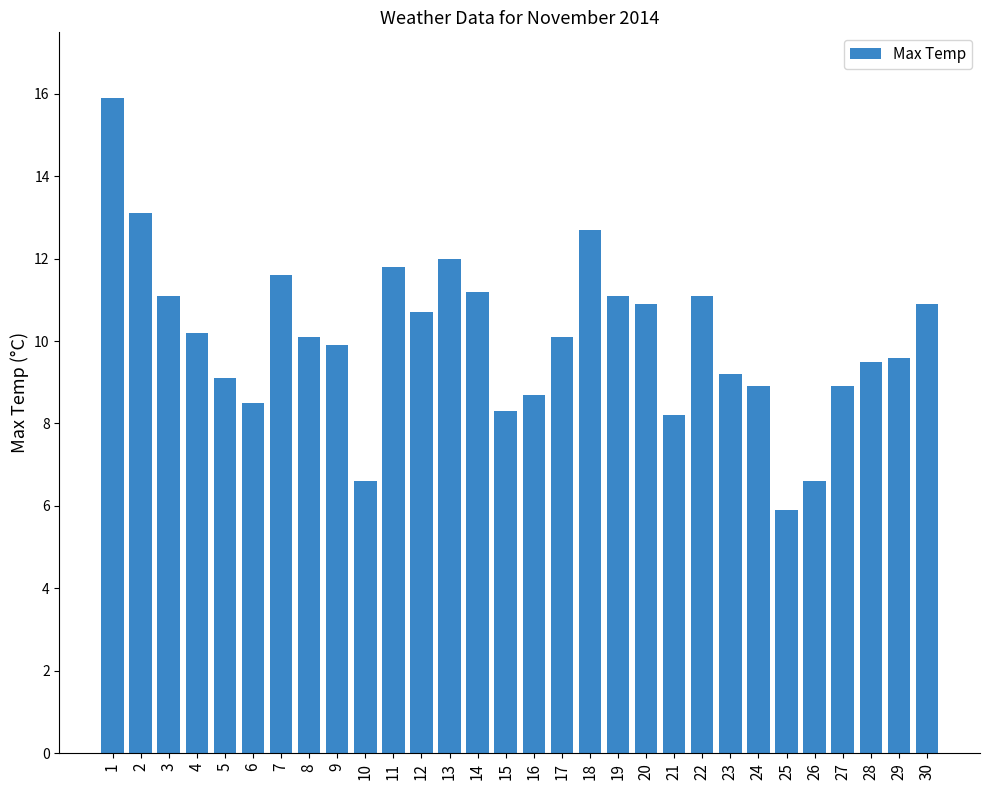

The chart shows a value of 3.2 at 24. True or false?

False